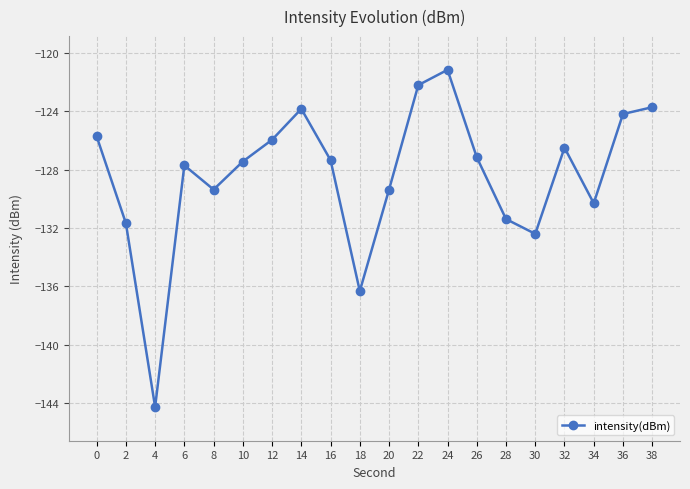

True or false: the data has more than 1 interior local peaks.

True